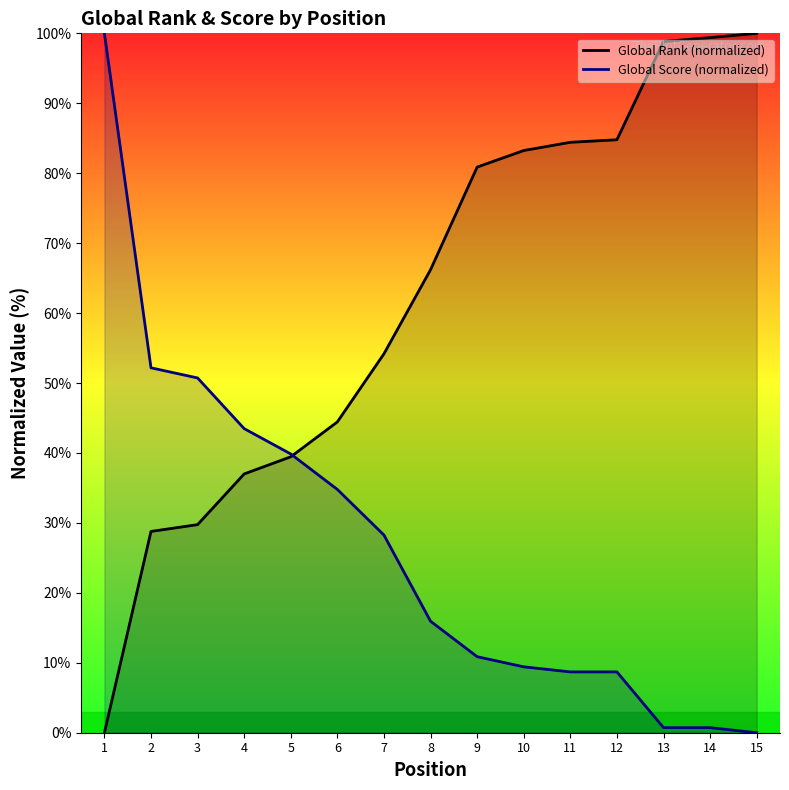

Reading right to left, what are all the values shown in this chart?

Global Rank (normalized): 15=100.0	14=99.4	13=98.8	12=84.8	11=84.4	10=83.2	9=80.9	8=66.2	7=54.2	6=44.4	5=39.5	4=37.0	3=29.8	2=28.8	1=0.0
Global Score (normalized): 15=0.0	14=0.7	13=0.7	12=8.7	11=8.7	10=9.4	9=10.9	8=15.9	7=28.3	6=34.8	5=39.9	4=43.5	3=50.7	2=52.2	1=100.0